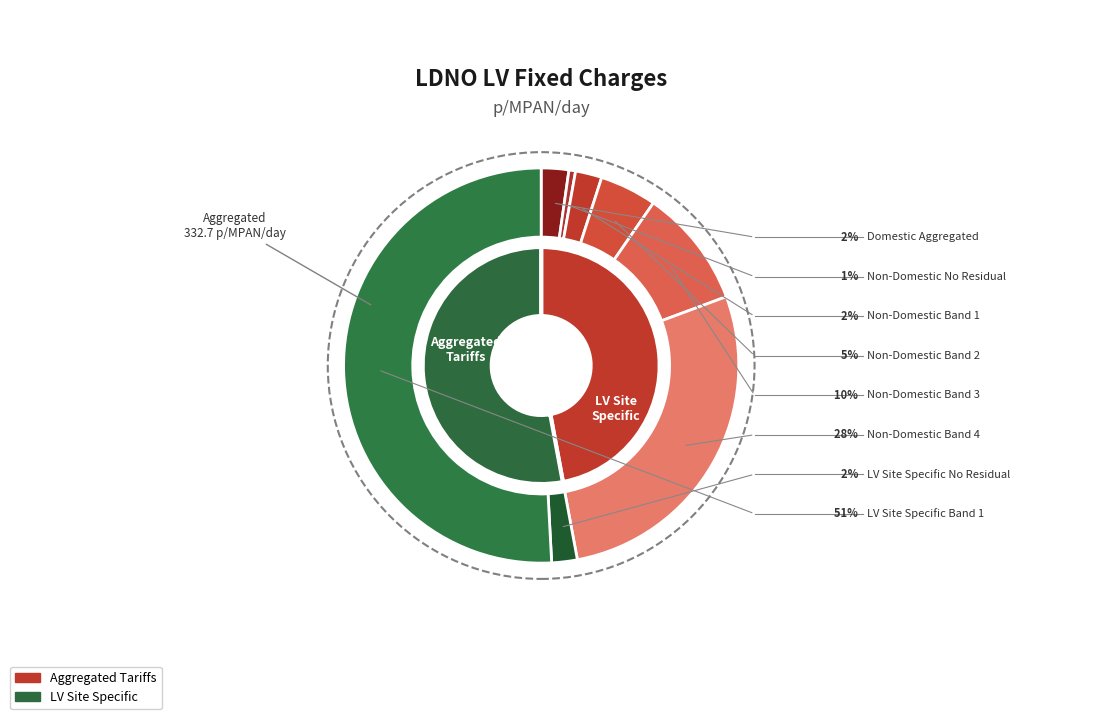

What percentage is the Domestic Aggregated slice, to the nearest percent?

2%